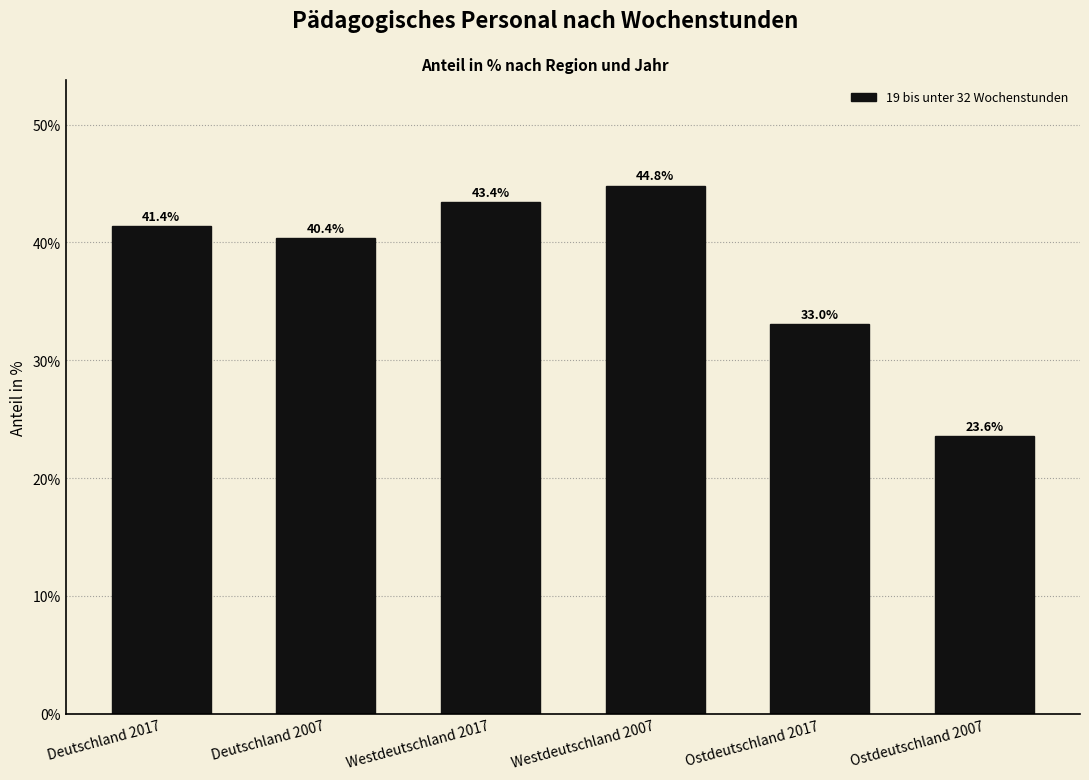

Reading left to right, list all the values displayed in this chart.

Deutschland 2017=41.4	Deutschland 2007=40.4	Westdeutschland 2017=43.4	Westdeutschland 2007=44.8	Ostdeutschland 2017=33.0	Ostdeutschland 2007=23.6